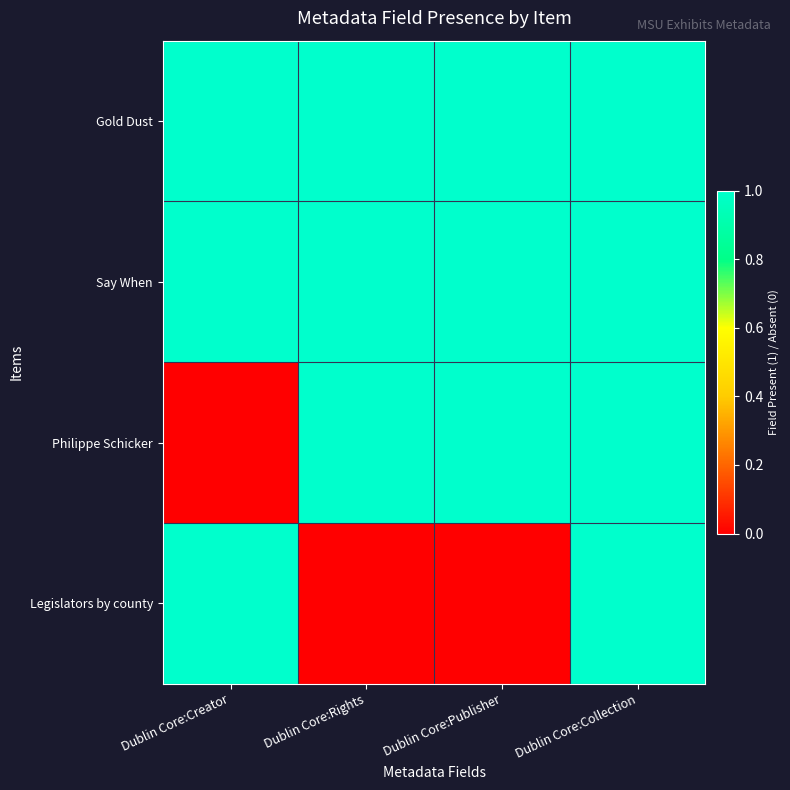

At which category does the chart reach its minimum across all series?

Dublin Core:Creator